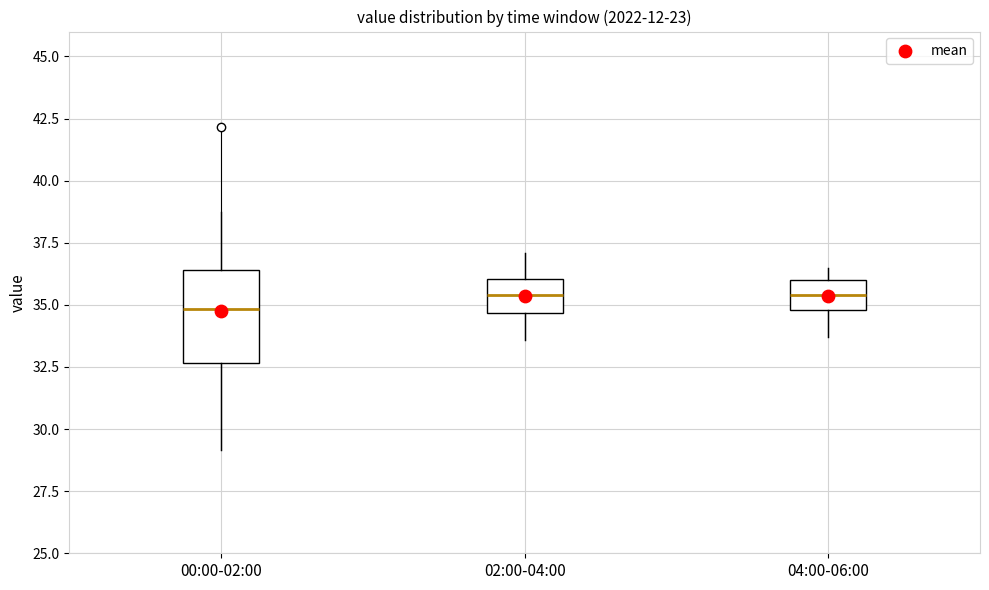

Reading left to right, read every box against the y-axis: the position of its median line, the range the box covers, and the ends of its whiskers. The values are not printed on the chart, so give them approximately, as read against the axis.

00:00-02:00: median 35.0, box 32.5 to 36.5, whiskers 29.0 to 39.0
02:00-04:00: median 35.5, box 34.5 to 36.0, whiskers 33.5 to 37.0
04:00-06:00: median 35.5, box 35.0 to 36.0, whiskers 33.5 to 36.5